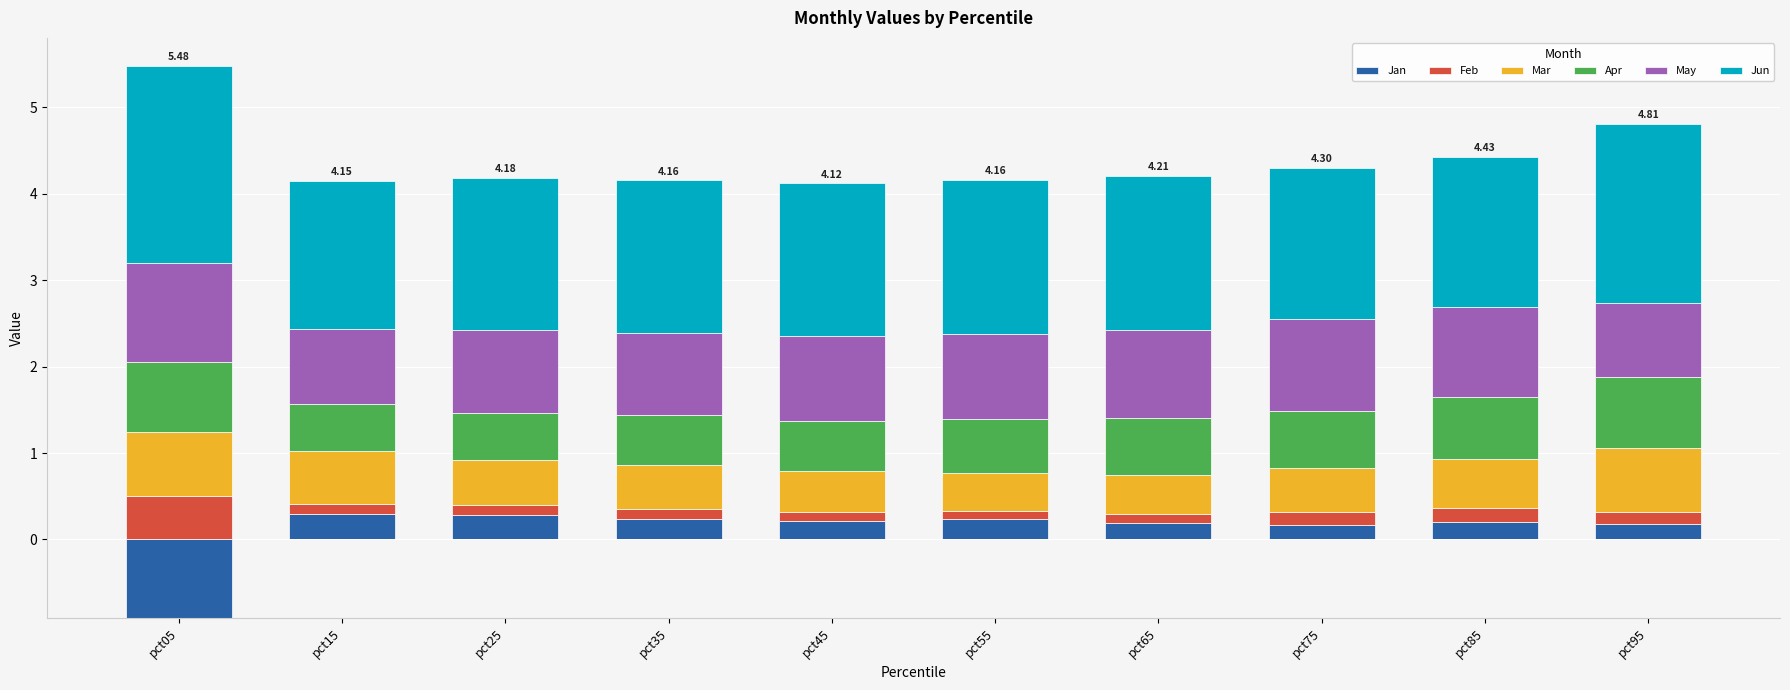

What is the difference between the second highest and second lowest values in the Apr series?

0.3